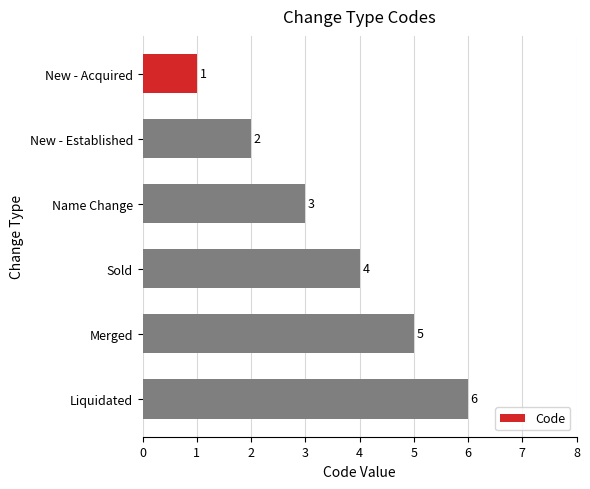

Rank the categories by value from lowest to highest.

New - Acquired, New - Established, Name Change, Sold, Merged, Liquidated